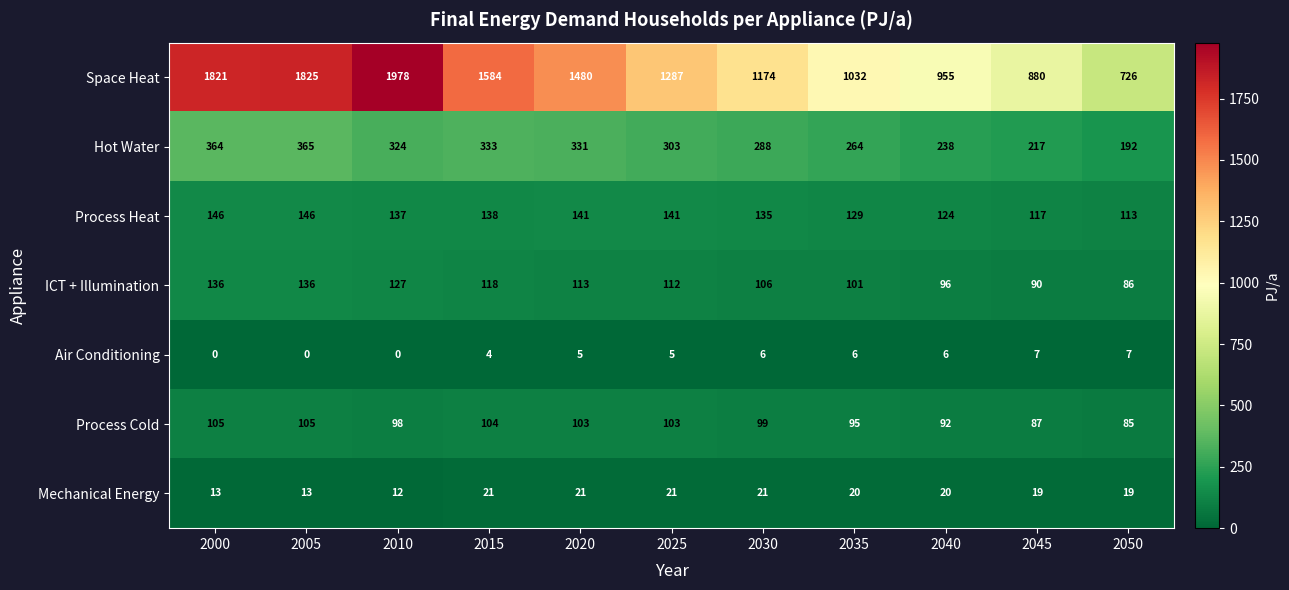

What is the sum of all Air Conditioning values?

46